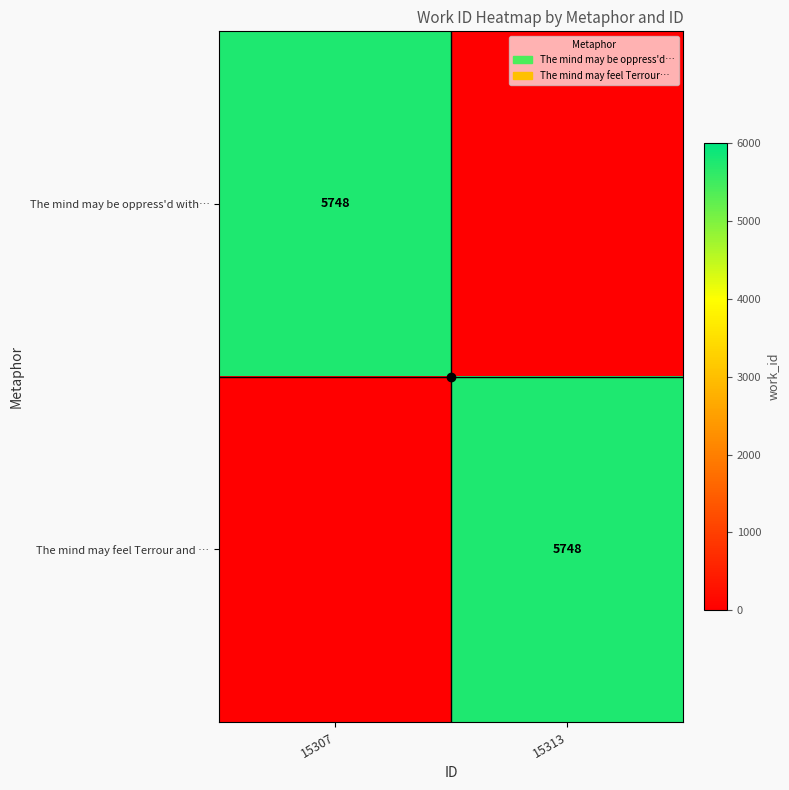

True or false: The mind may feel Terrour and … has a value of 5748 at 15313.

True